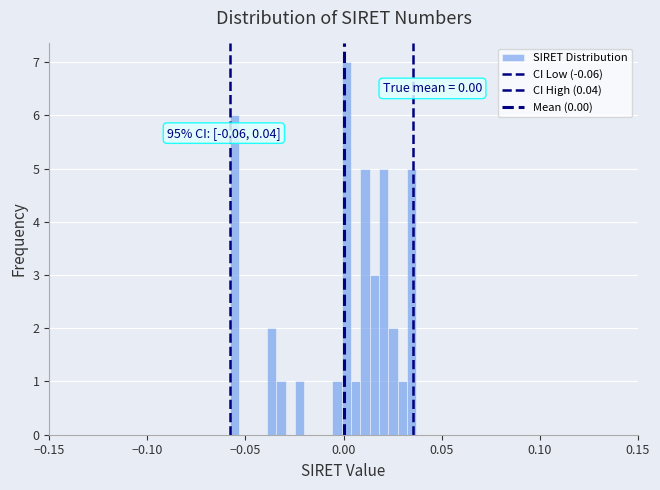

Read against the x-axis, roughly where is the centre of the tallest bar?

0.000